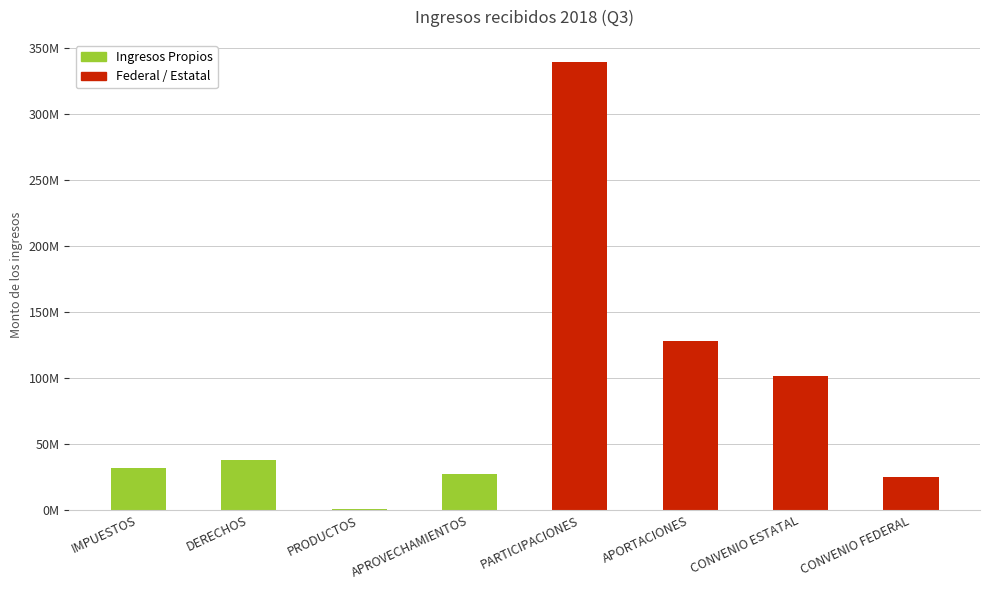

What is the label of the 8th bar from the right?

IMPUESTOS